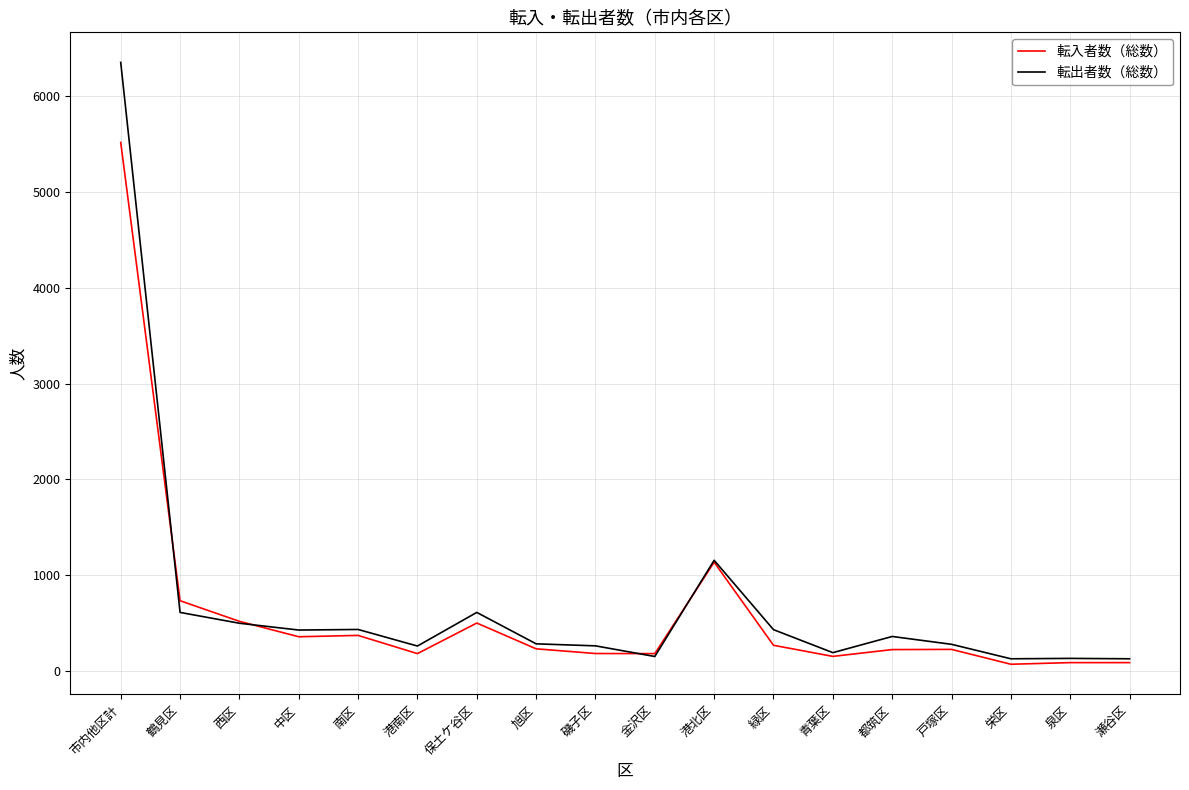

What is the average value of the 転出者数（総数） series?

706